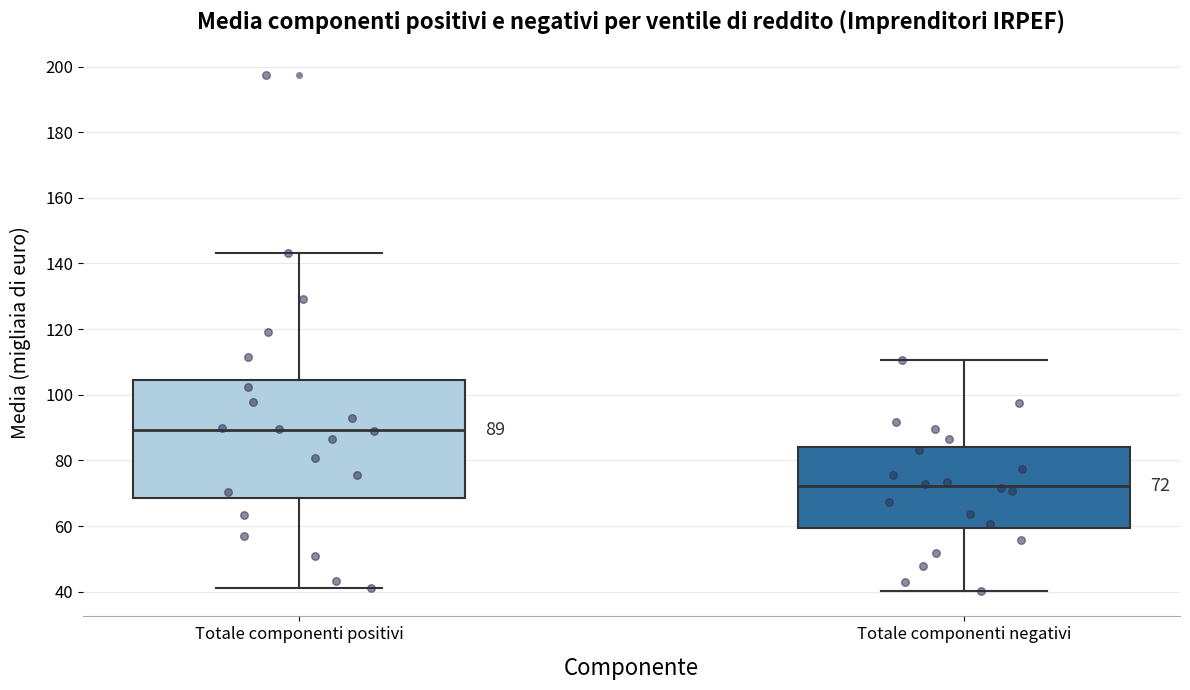

Which box has the highest median line?

Totale componenti positivi